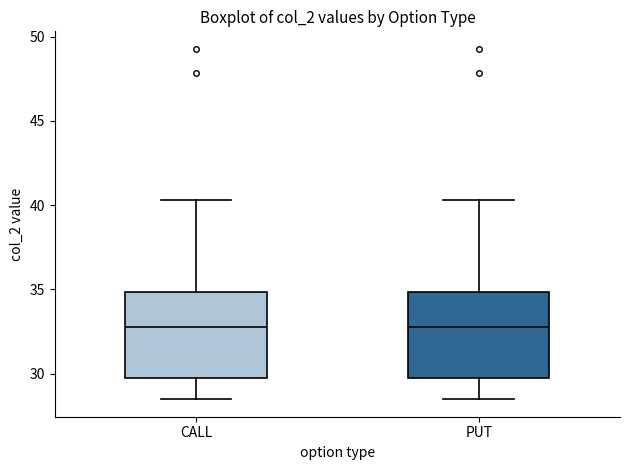

Where does the upper whisker of the box for PUT end on the y-axis? The values are not printed on the chart, so give them approximately, as read against the axis.

40.5